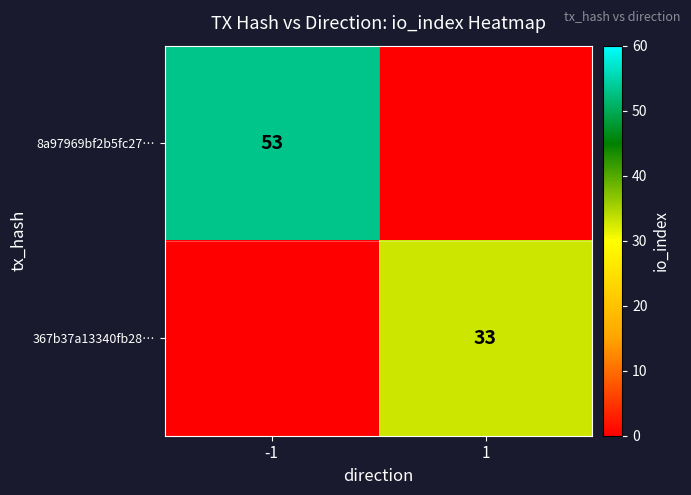

Is the value of 8a97969bf2b5fc27… at -1 greater than the value of 367b37a13340fb28… at 1?

Yes